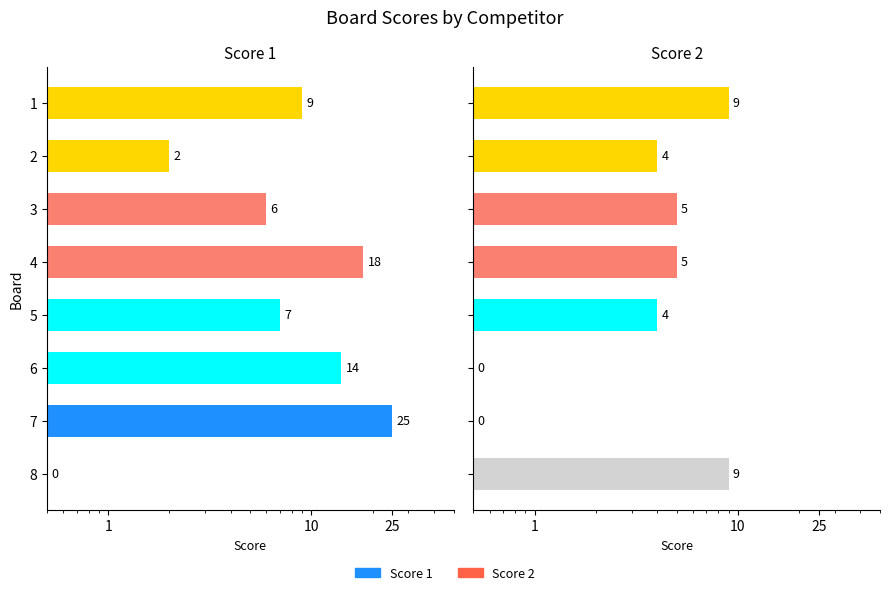

The Score 1 series shows 7.9 at 3. True or false?

False